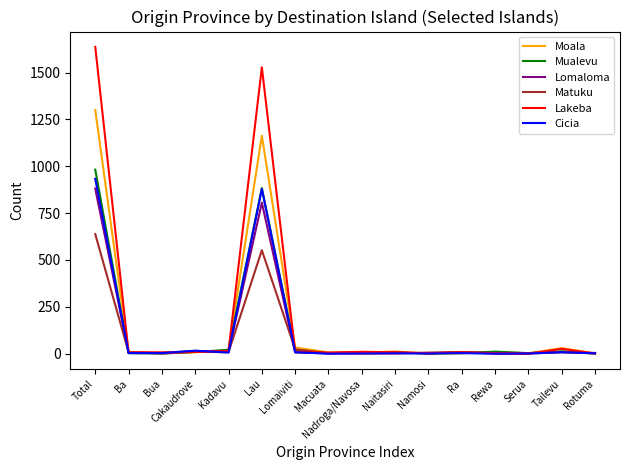

What position from the left is Kadavu?

5